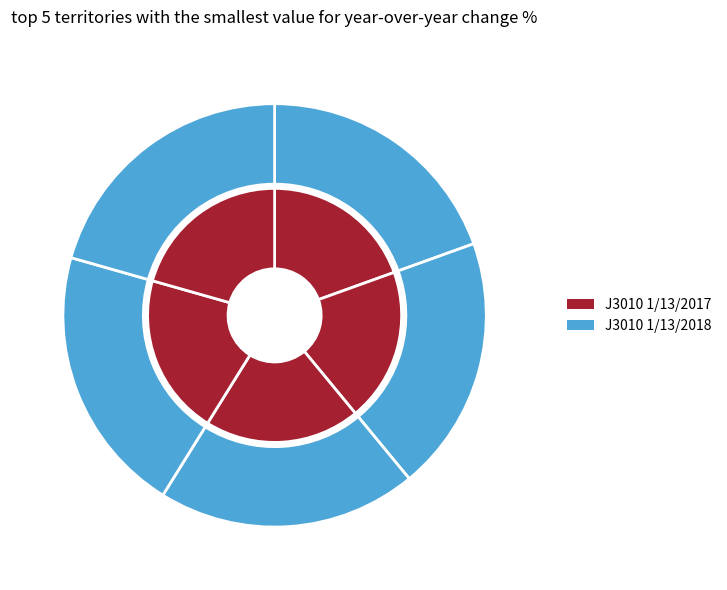

Is there a majority slice in this chart?

No